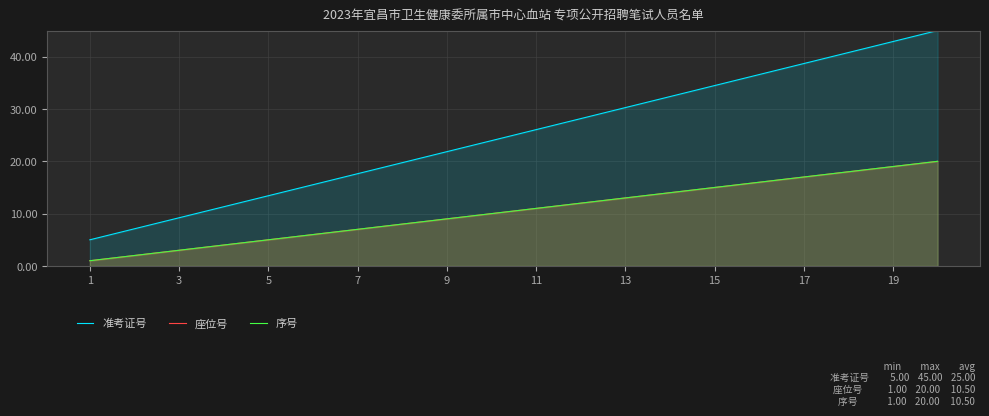

What is the average value of the 座位号 series?

10.5